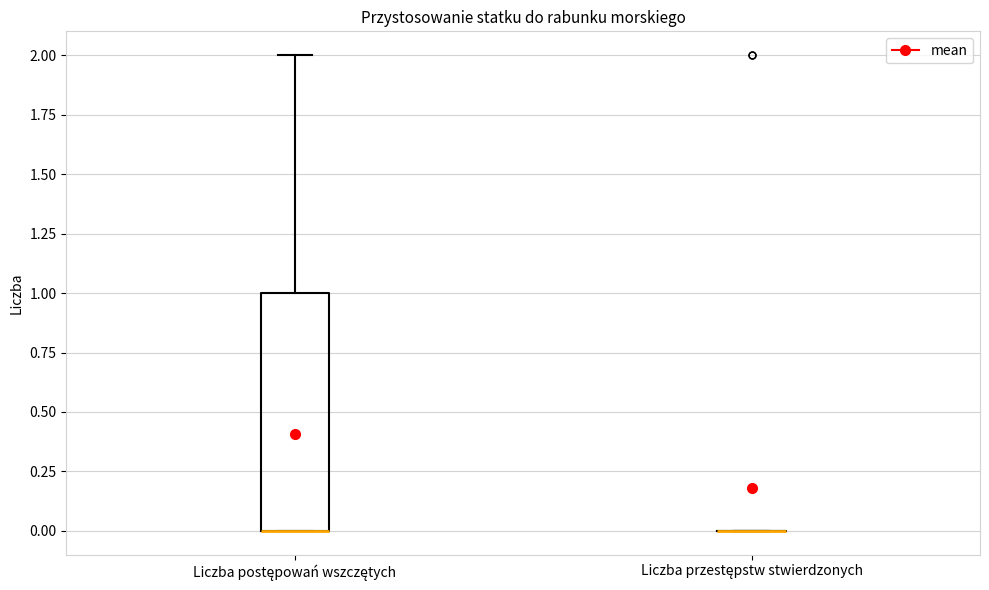

Which box is the tallest, from its lower edge to its upper edge?

Liczba postępowań wszczętych